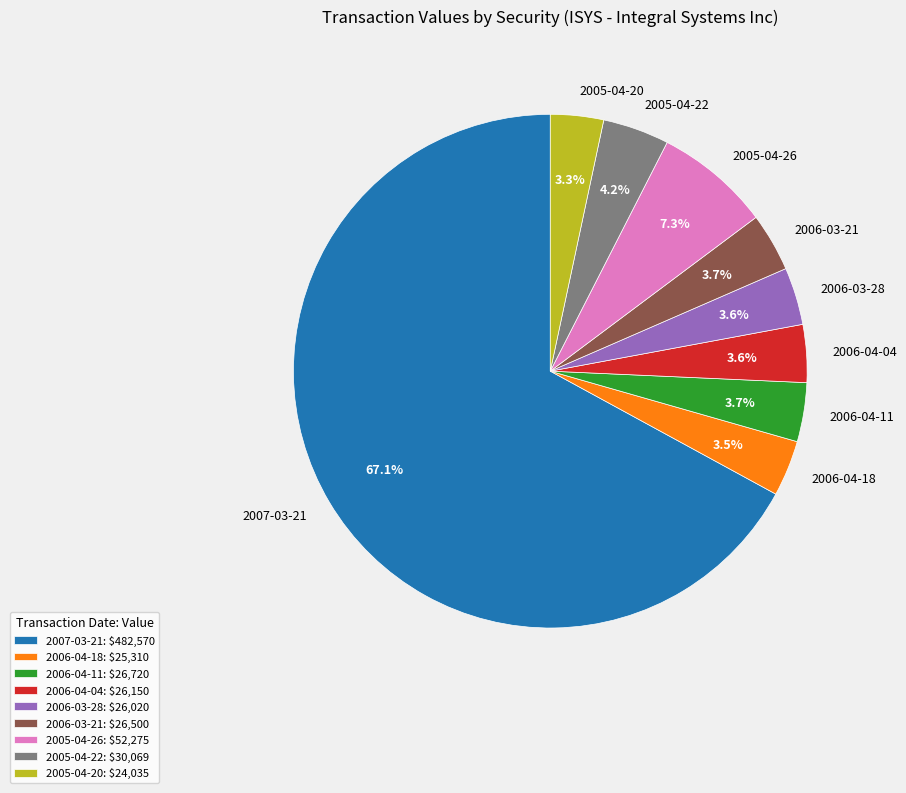

How many segments does this pie chart have?

9